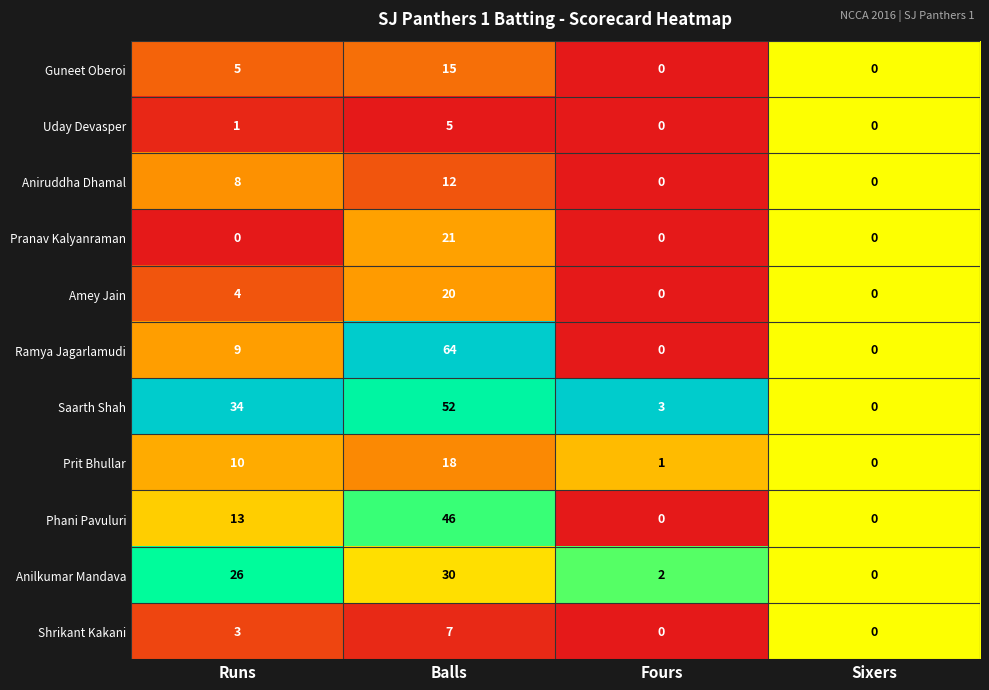

At which label is Uday Devasper closest to 2?

Runs